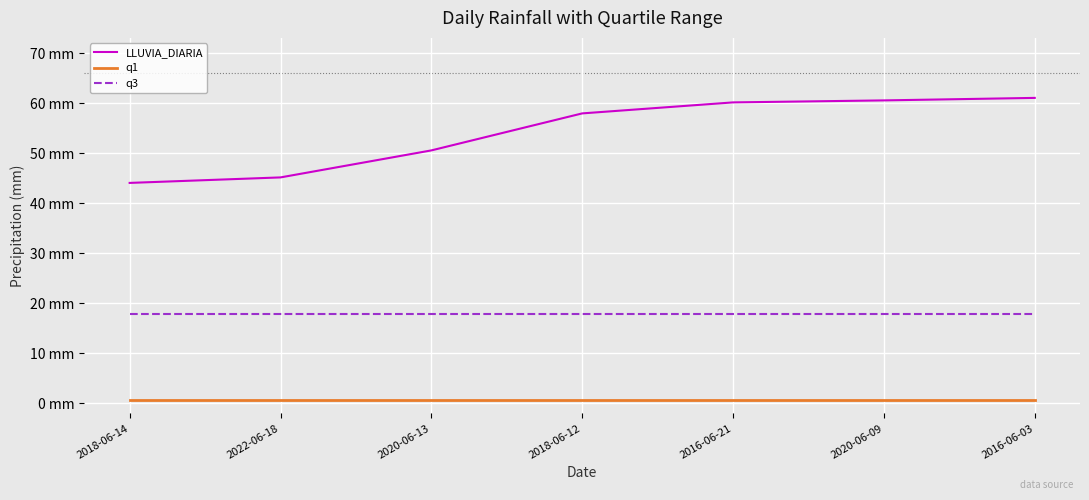

Does the chart display data point markers on the line(s)?

No